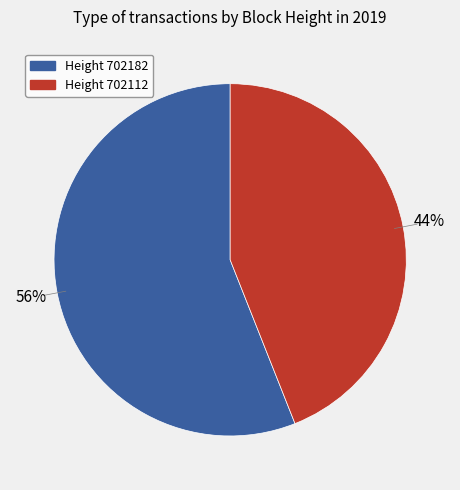

How many segments does this pie chart have?

2